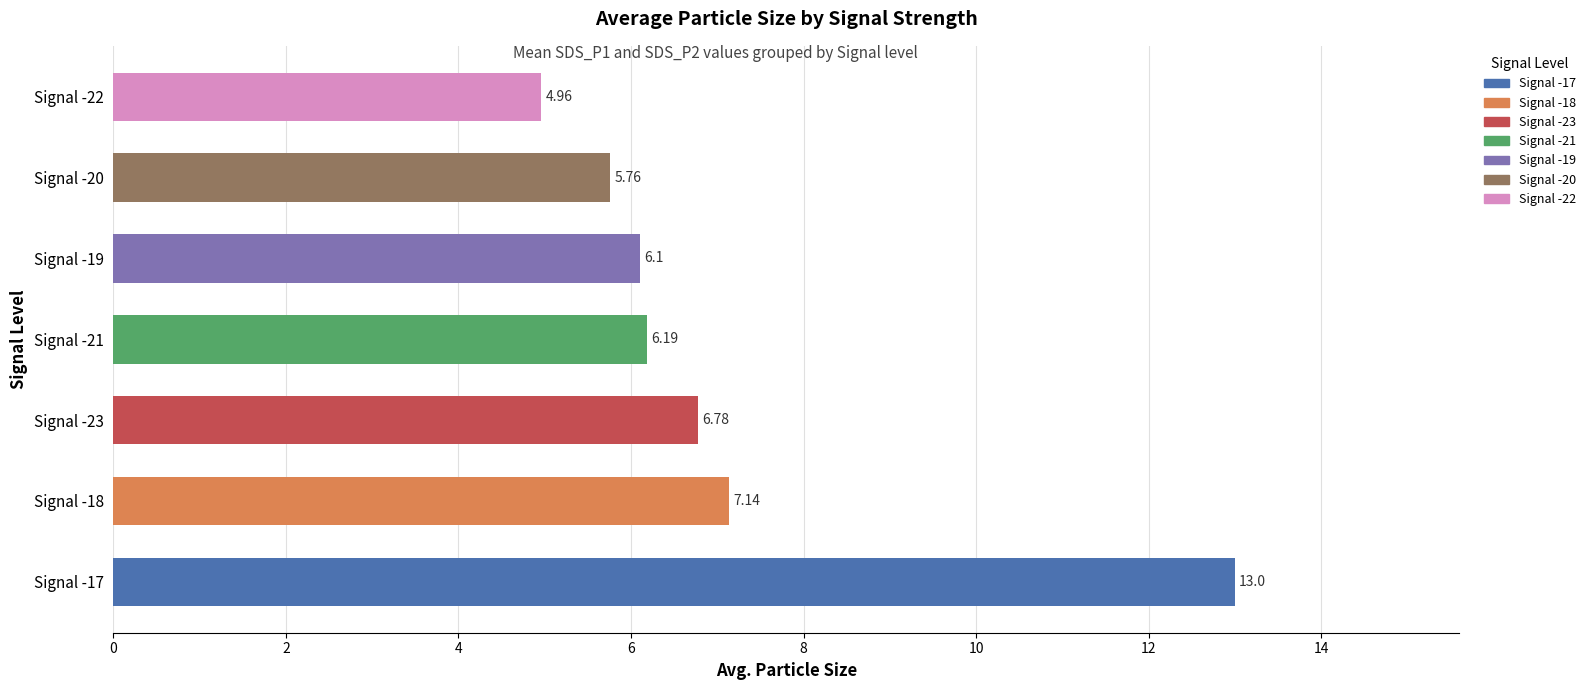

What is the change in value from Signal -19 to Signal -22?

-1.1